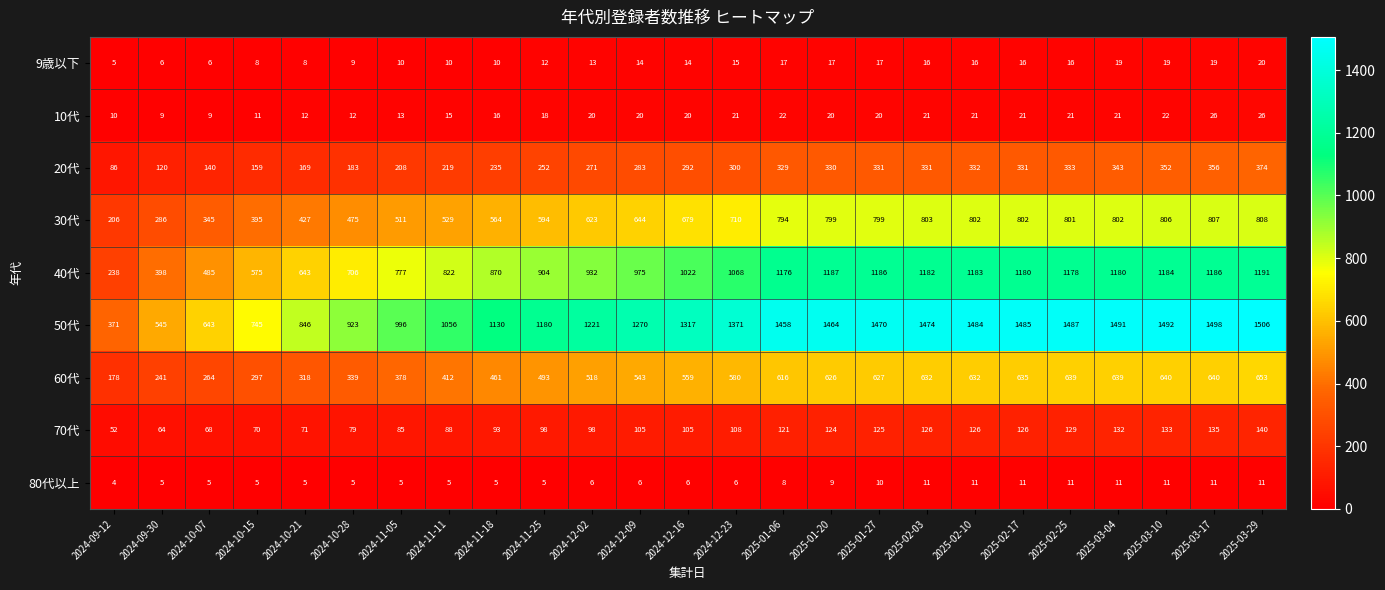

What is the difference between the highest and lowest values at 2025-02-25?

1476